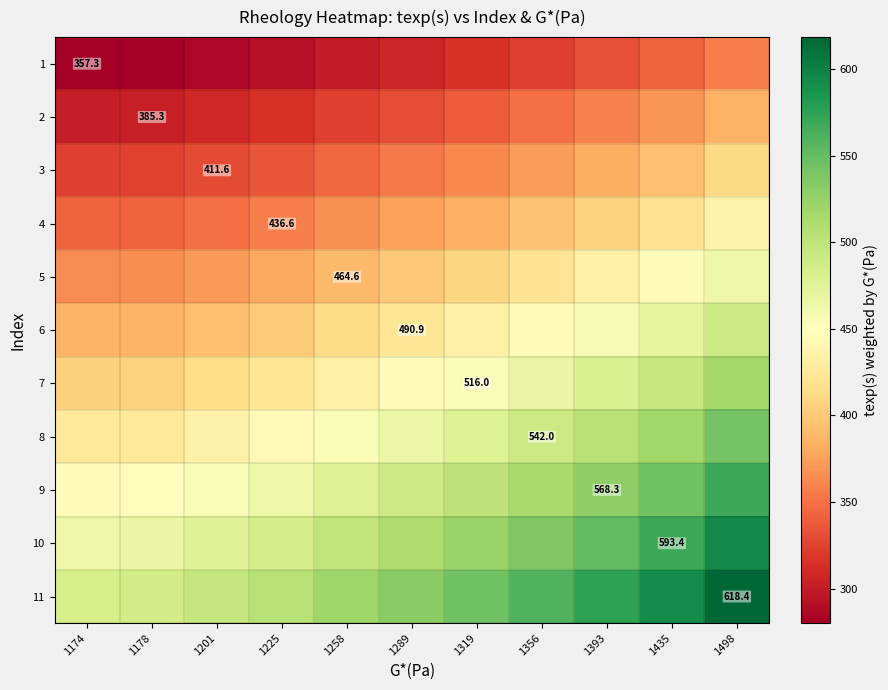

Which series has the largest range (max minus min)?

11